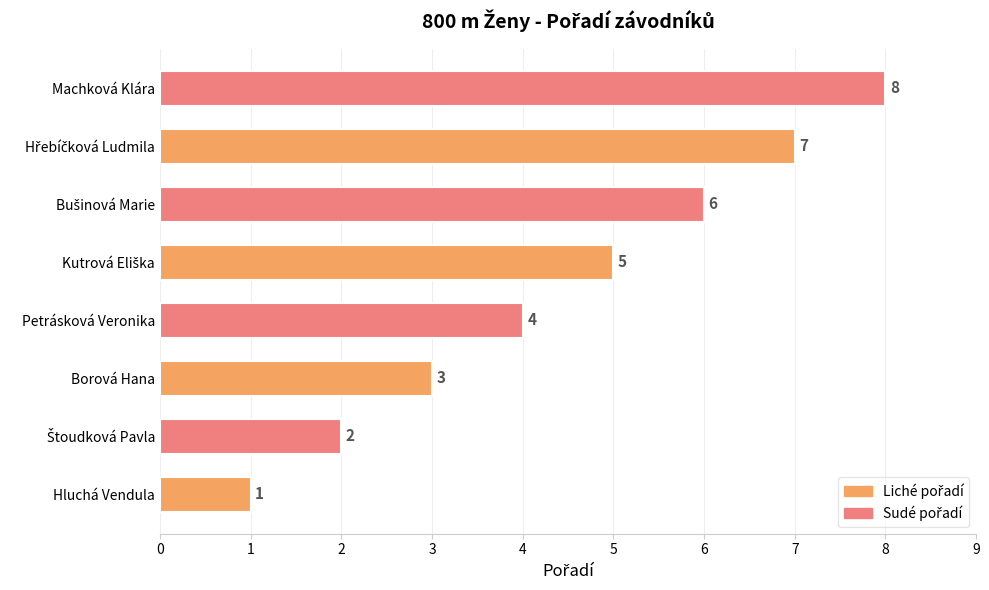

At which category does the chart reach its peak across all series?

Machková Klára